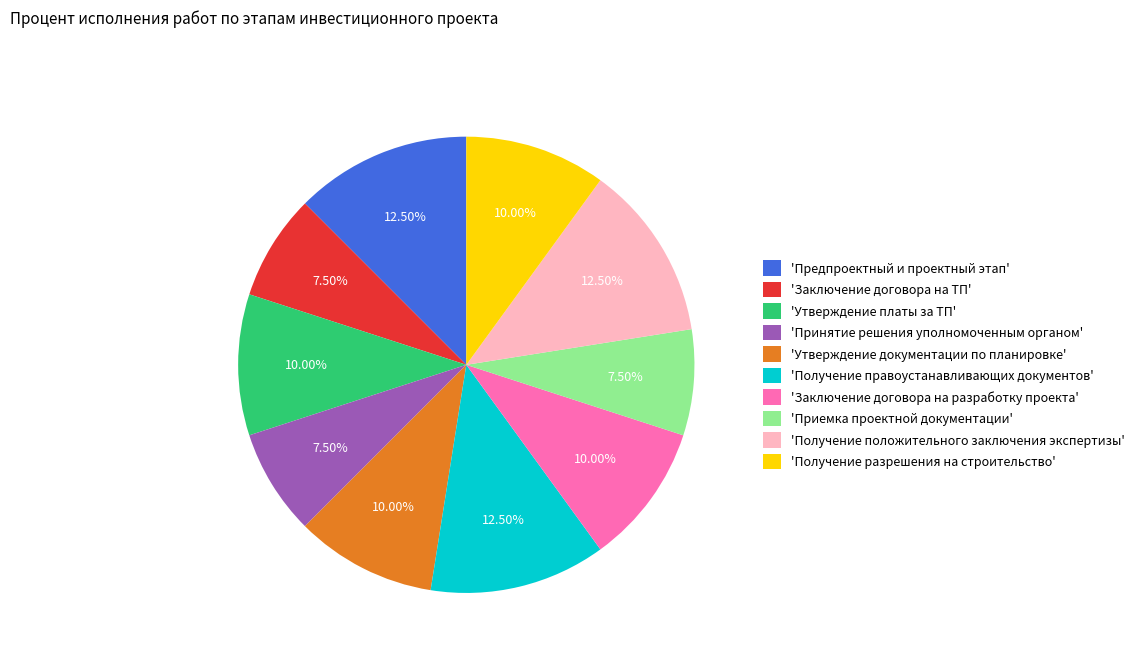

What is the ratio of the value at 'Предпроектный и проектный этап' to the value at 'Заключение договора на ТП'?

1.7